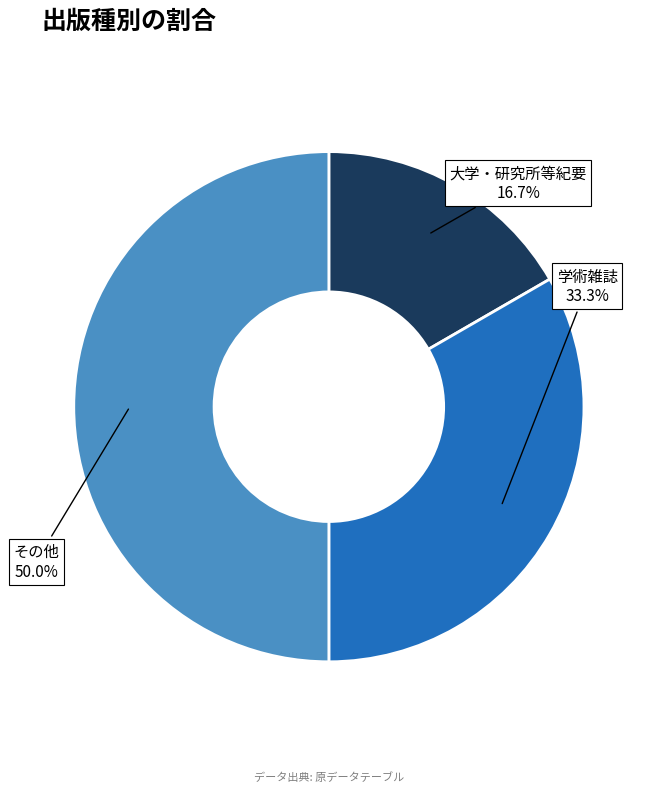

To the nearest percent, what percentage of the pie is その他?

50%